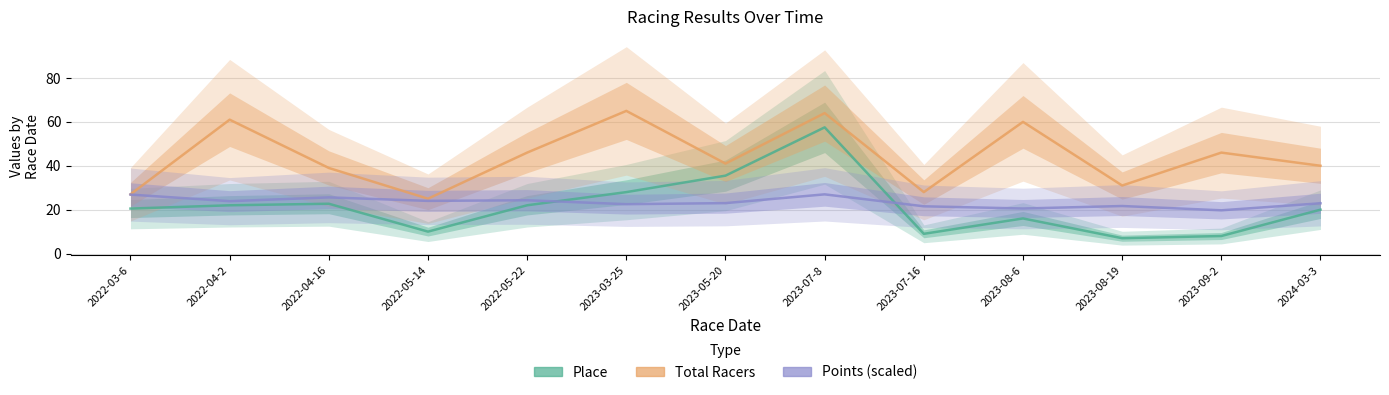

What are all the series names shown in the legend?

Place, Total Racers, Points (scaled)